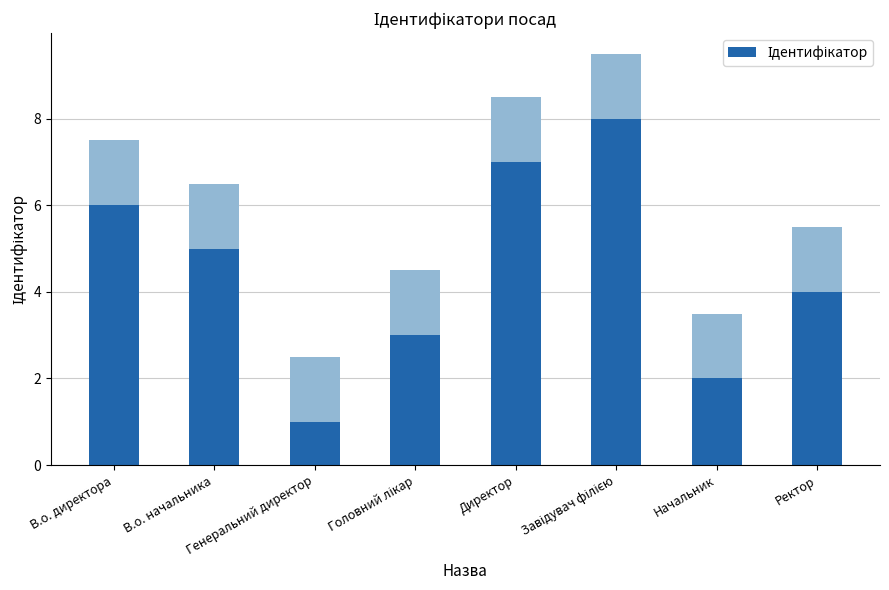

What position from the right is Начальник?

2